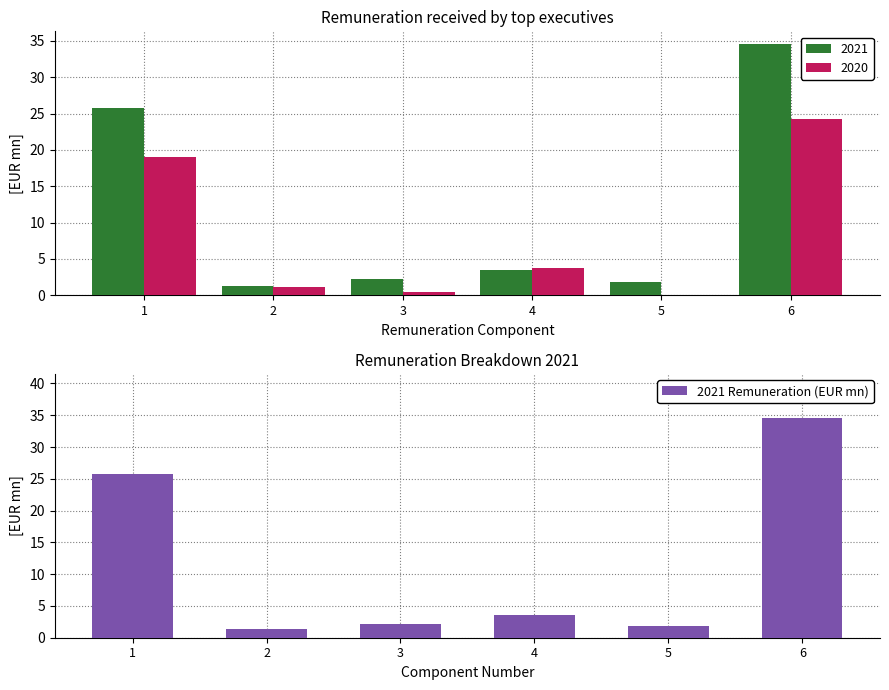

What is the greatest value displayed?

34.6